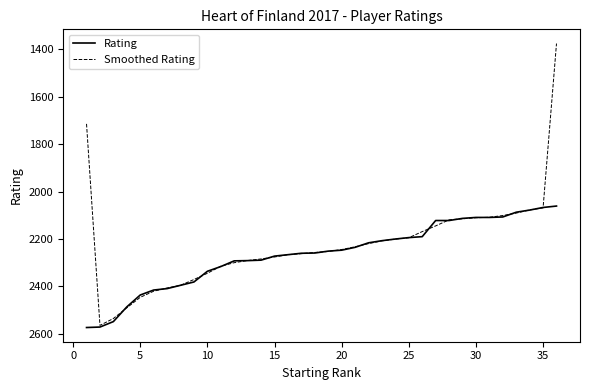

Which series has the widest spread of values?

Smoothed Rating